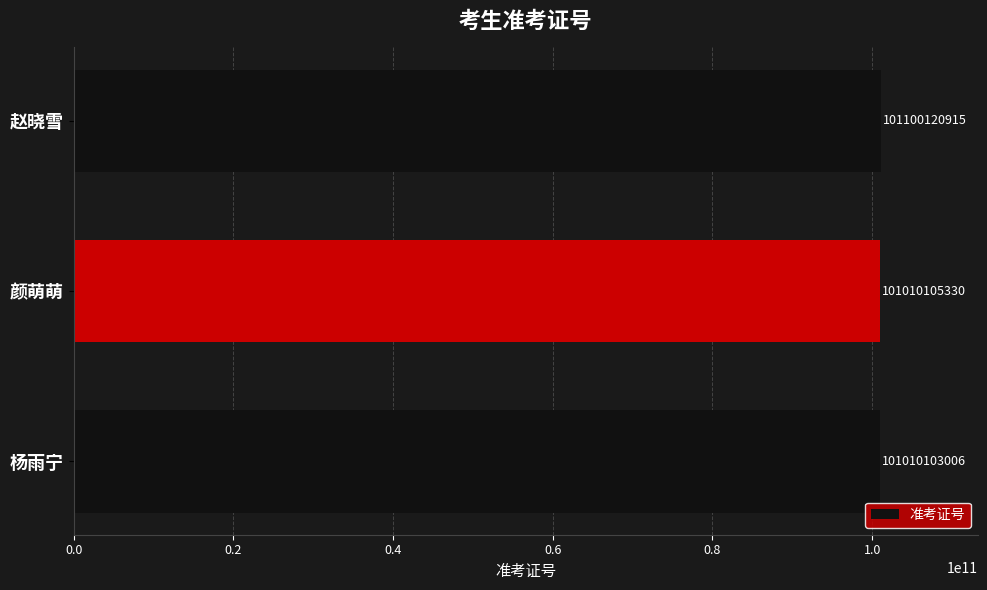

What is the difference between the maximum and minimum values?

90017909